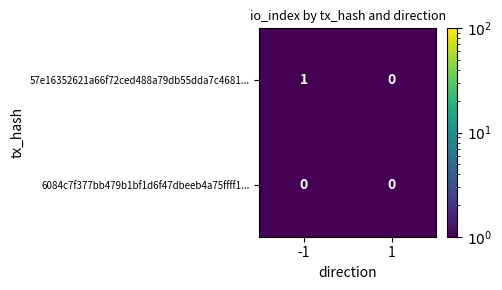

Reading right to left, transcribe all the data shown in this chart.

57e16352621a66f72ced488a79db55dda7c4681...: 1=0	-1=1
6084c7f377bb479b1bf1d6f47dbeeb4a75ffff1...: 1=0	-1=0